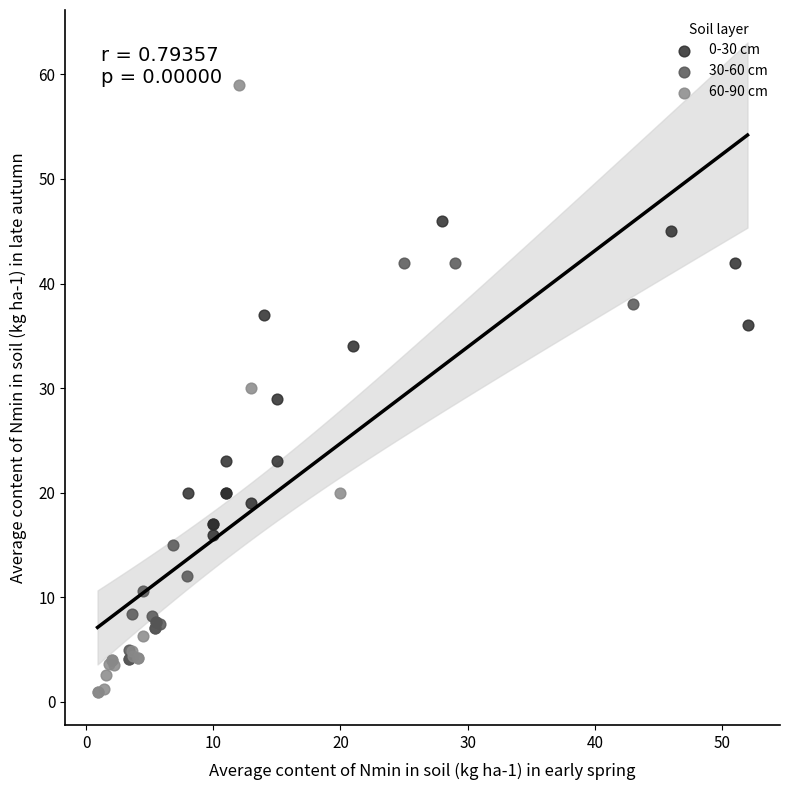

Which series contains the lowest Y value?

60-90 cm